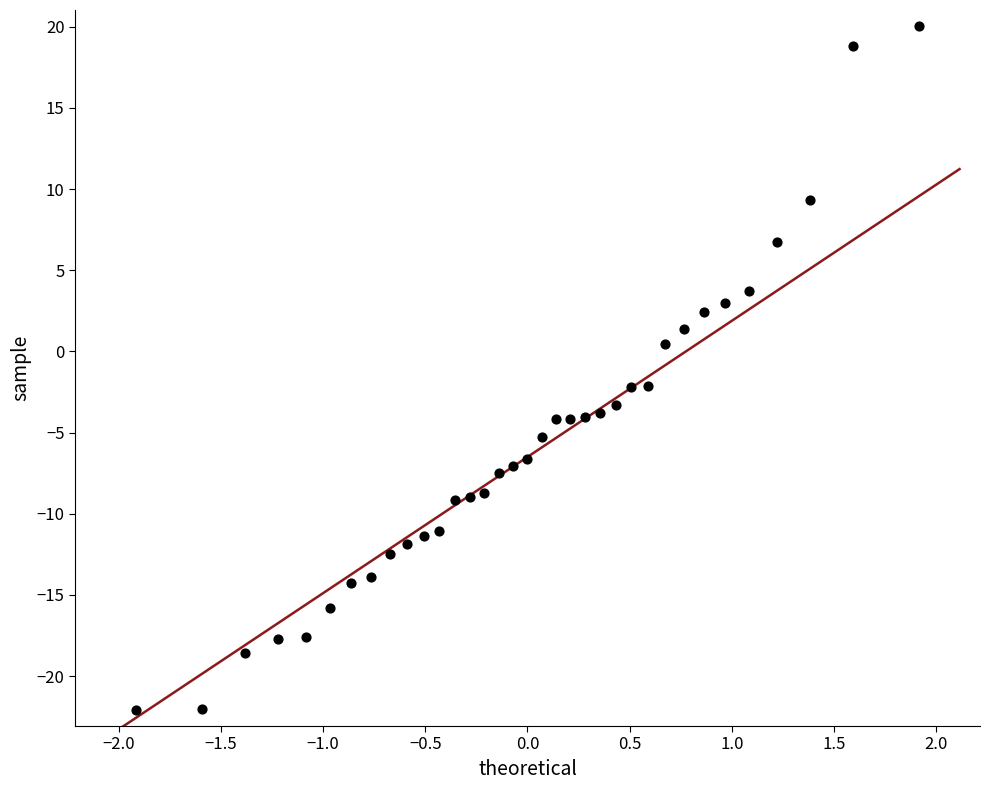

What is the range of X values (max minus min)?

3.8